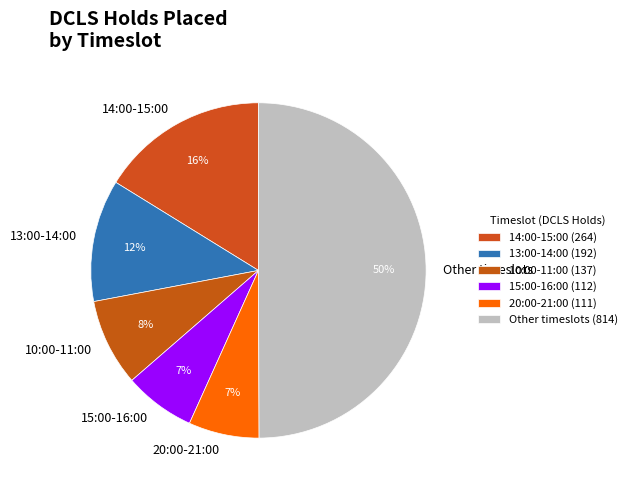

Does 13:00-14:00 account for over 50% of the chart?

No